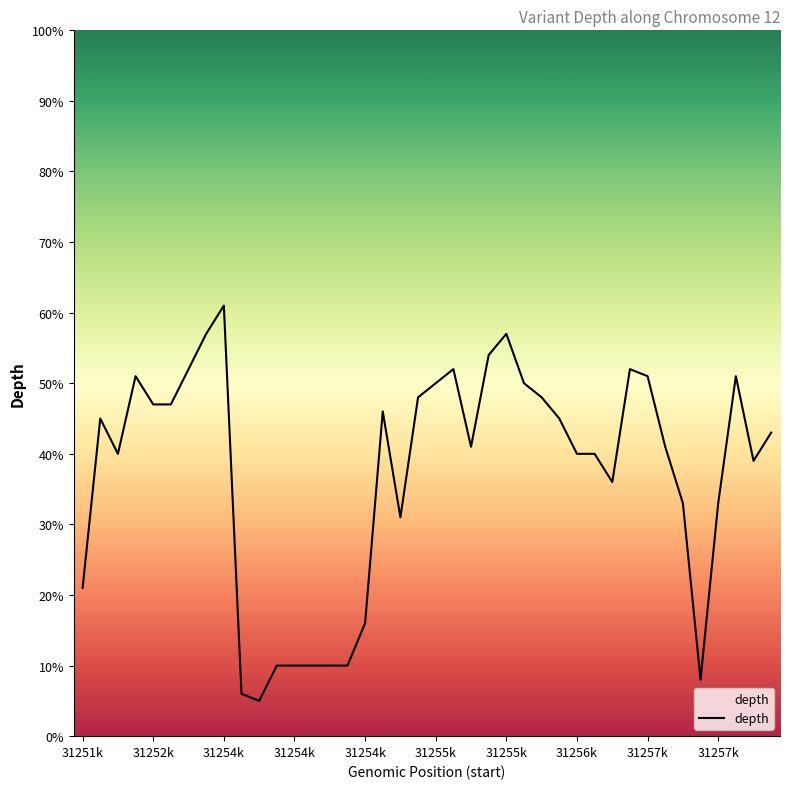

What is the difference between the maximum and second lowest values?

55